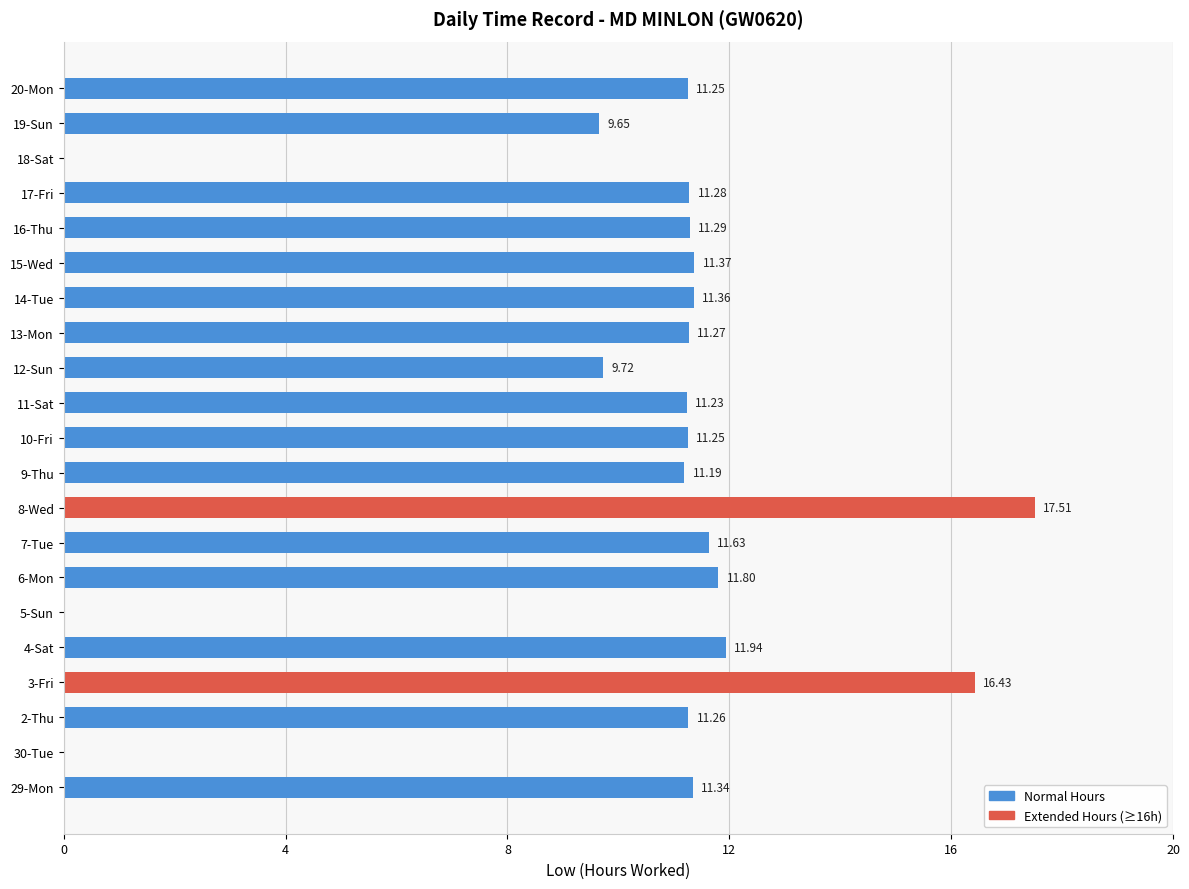

What is the sum of all values?

212.8